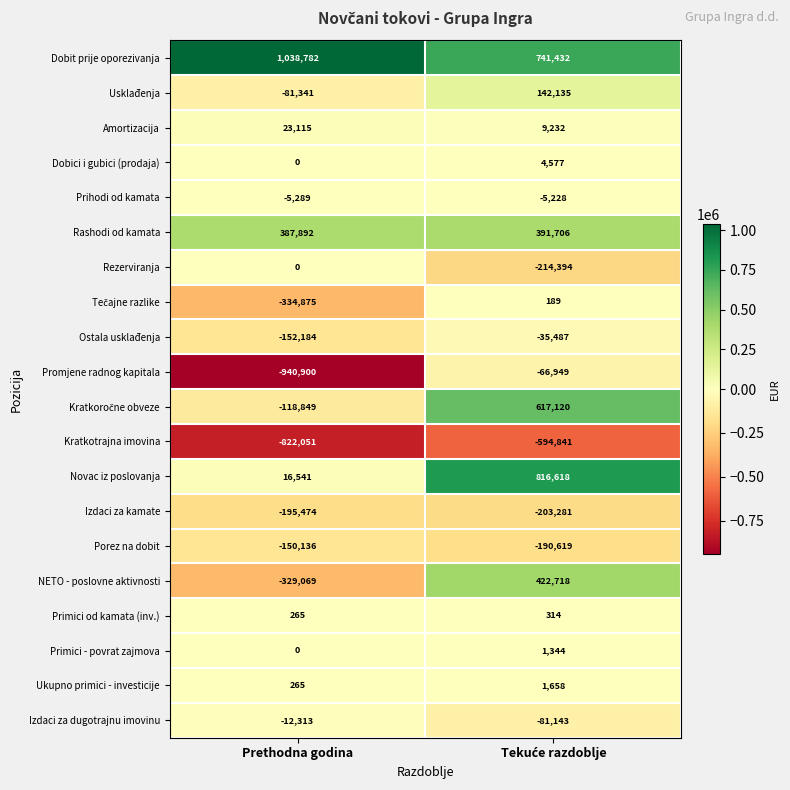

What is the sum of all Promjene radnog kapitala values?

-1007849